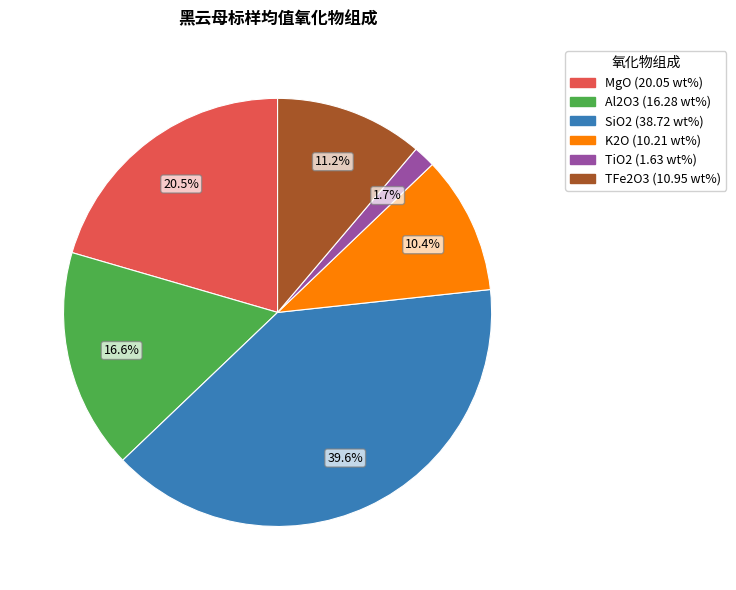

Count the number of slices in the pie.

6